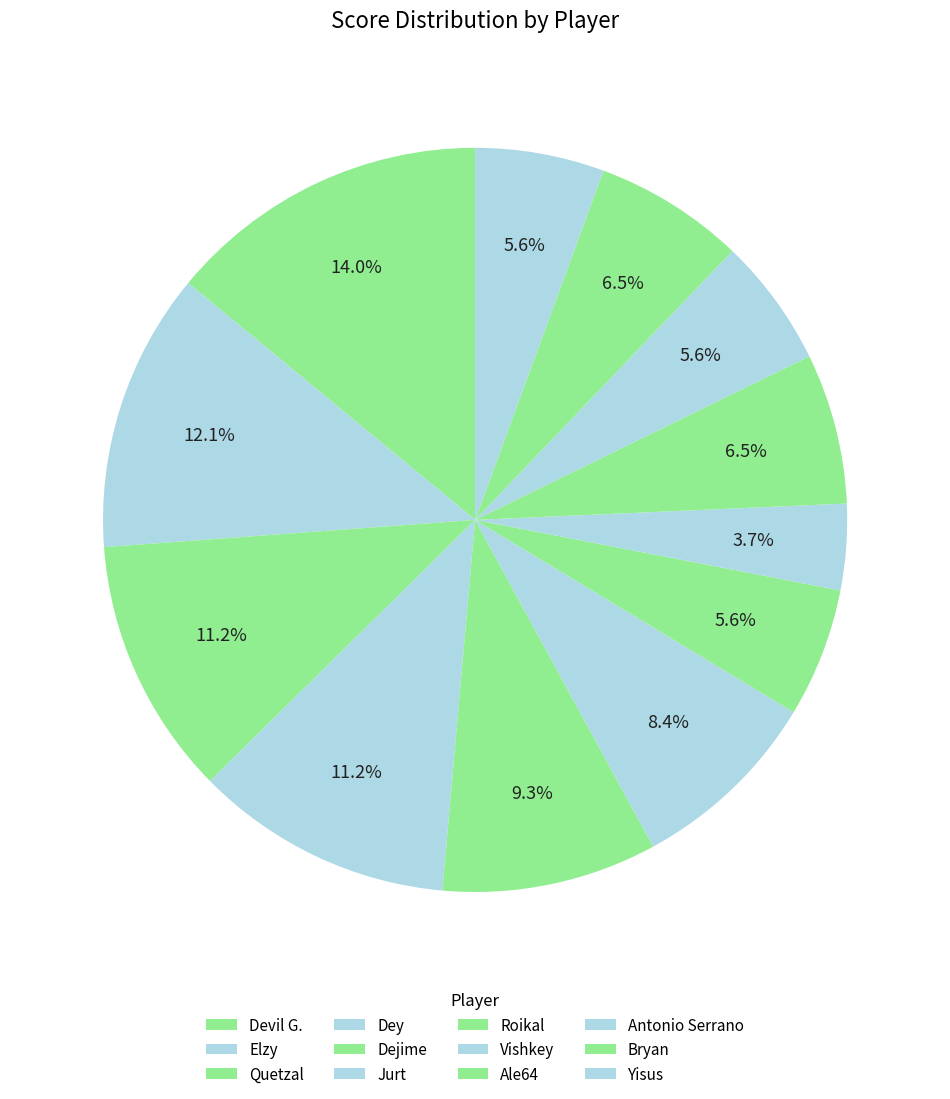

Combined, do Roikal and Elzy account for over 50%?

No